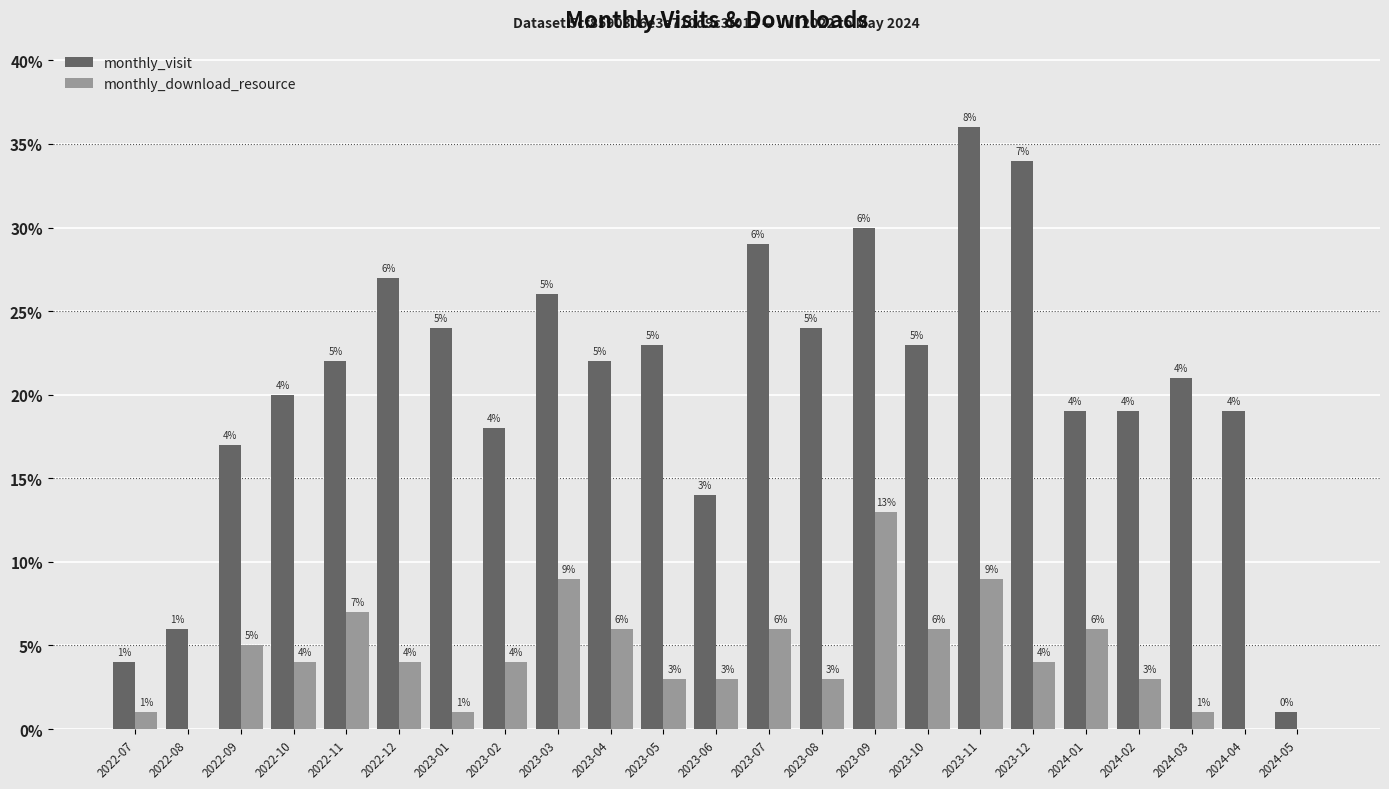

Reading left to right, transcribe all the data shown in this chart.

monthly_visit: 2022-07=4	2022-08=6	2022-09=17	2022-10=20	2022-11=22	2022-12=27	2023-01=24	2023-02=18	2023-03=26	2023-04=22	2023-05=23	2023-06=14	2023-07=29	2023-08=24	2023-09=30	2023-10=23	2023-11=36	2023-12=34	2024-01=19	2024-02=19	2024-03=21	2024-04=19	2024-05=1
monthly_download_resource: 2022-07=1	2022-08=0	2022-09=5	2022-10=4	2022-11=7	2022-12=4	2023-01=1	2023-02=4	2023-03=9	2023-04=6	2023-05=3	2023-06=3	2023-07=6	2023-08=3	2023-09=13	2023-10=6	2023-11=9	2023-12=4	2024-01=6	2024-02=3	2024-03=1	2024-04=0	2024-05=0